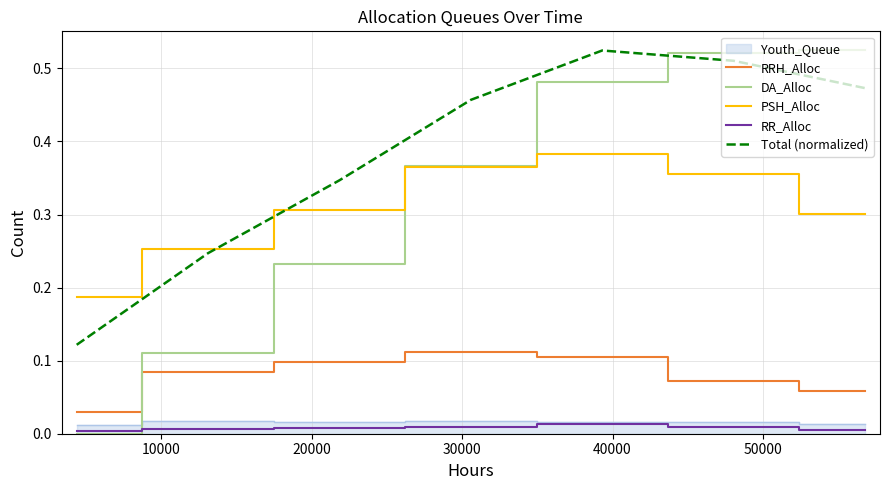

True or false: DA_Alloc and RRH_Alloc cross at least once.

True